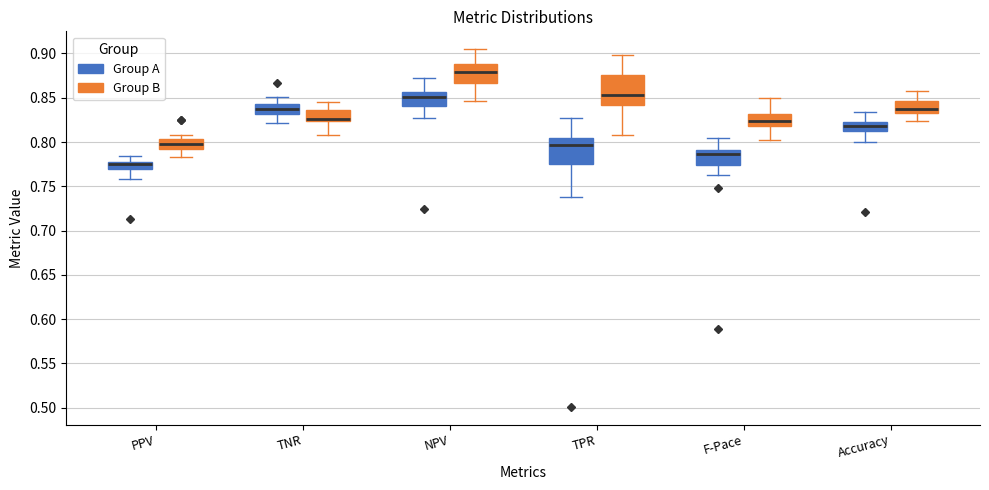

Reading left to right, transcribe this box plot: for each box, give where its median line is, the range the box spans, and where its two whiskers end, as read against the y-axis. The values are not printed on the chart, so give them approximately, as read against the axis.

PPV (Group A): median 0.775 (drawn on the box's upper edge), box 0.770 to 0.775, whiskers 0.760 to 0.785
PPV (Group B): median 0.800, box 0.790 to 0.805, whiskers 0.785 to 0.810
TNR (Group A): median 0.835, box 0.830 to 0.845, whiskers 0.820 to 0.850
TNR (Group B): median 0.825 (just above the box's lower edge), box 0.825 to 0.835, whiskers 0.810 to 0.845
NPV (Group A): median 0.850, box 0.840 to 0.855, whiskers 0.825 to 0.870
NPV (Group B): median 0.880, box 0.865 to 0.890, whiskers 0.845 to 0.905
TPR (Group A): median 0.795, box 0.775 to 0.805, whiskers 0.740 to 0.825
TPR (Group B): median 0.855, box 0.840 to 0.875, whiskers 0.810 to 0.900
F-Pace (Group A): median 0.785, box 0.775 to 0.790, whiskers 0.760 to 0.805
F-Pace (Group B): median 0.825, box 0.820 to 0.830, whiskers 0.800 to 0.850
Accuracy (Group A): median 0.820, box 0.815 to 0.825, whiskers 0.800 to 0.835
Accuracy (Group B): median 0.835 (just above the box's lower edge), box 0.835 to 0.845, whiskers 0.825 to 0.860